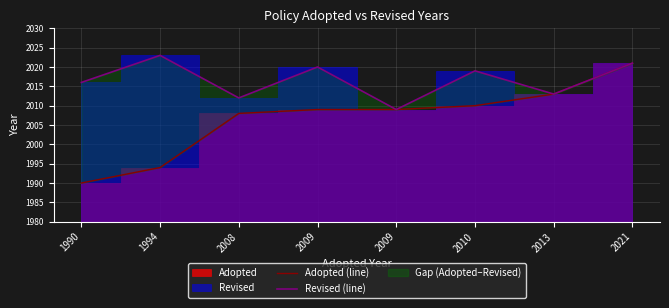

At 2009, list the series in order from largest to smallest.

Revised (line), Adopted (line)